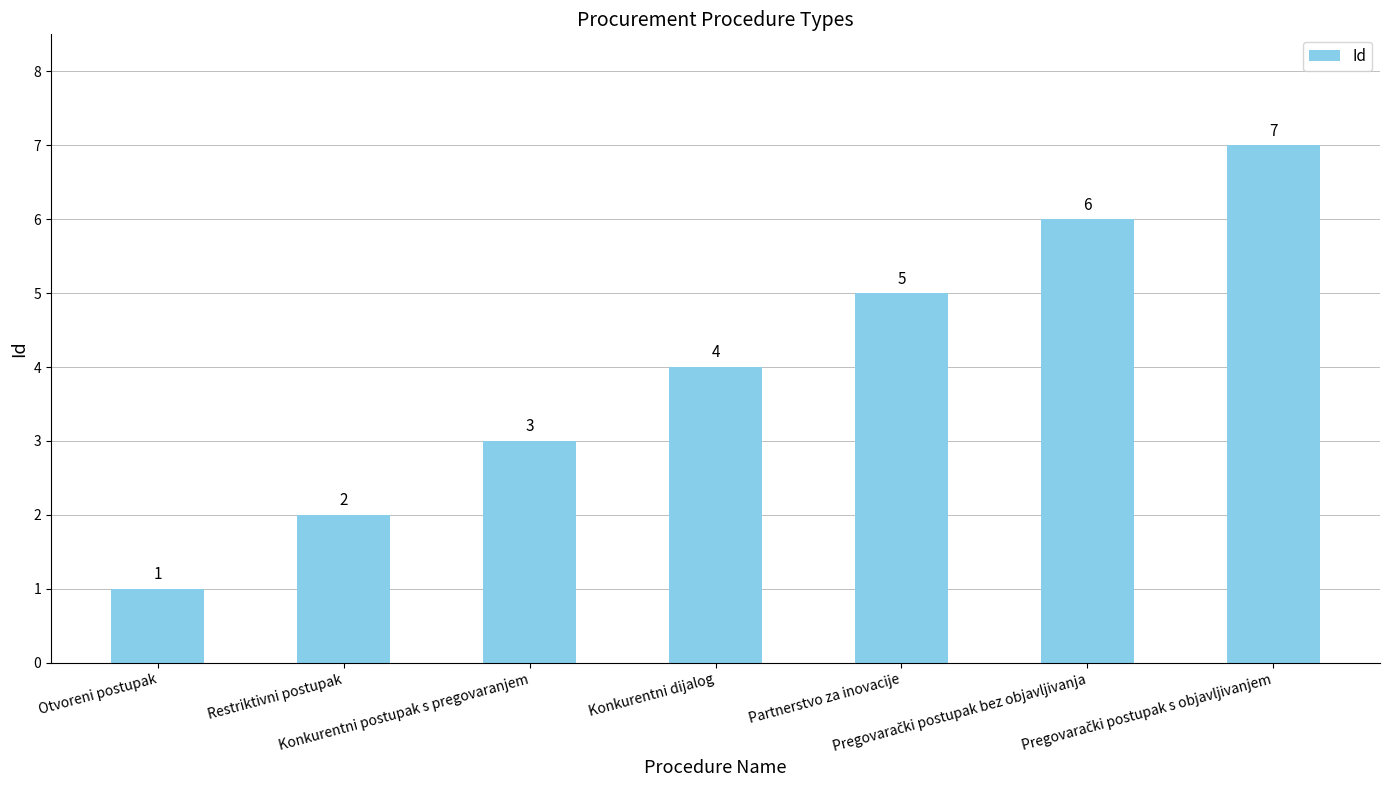

What is the maximum value shown in the chart?

7